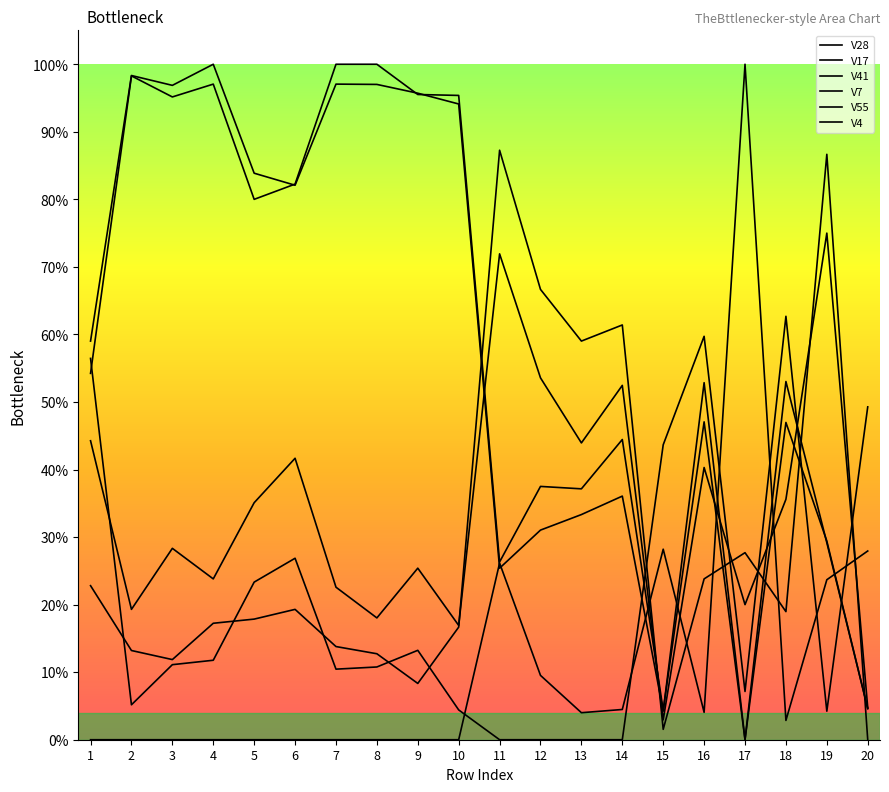

Which series has the largest total across all categories?

V7